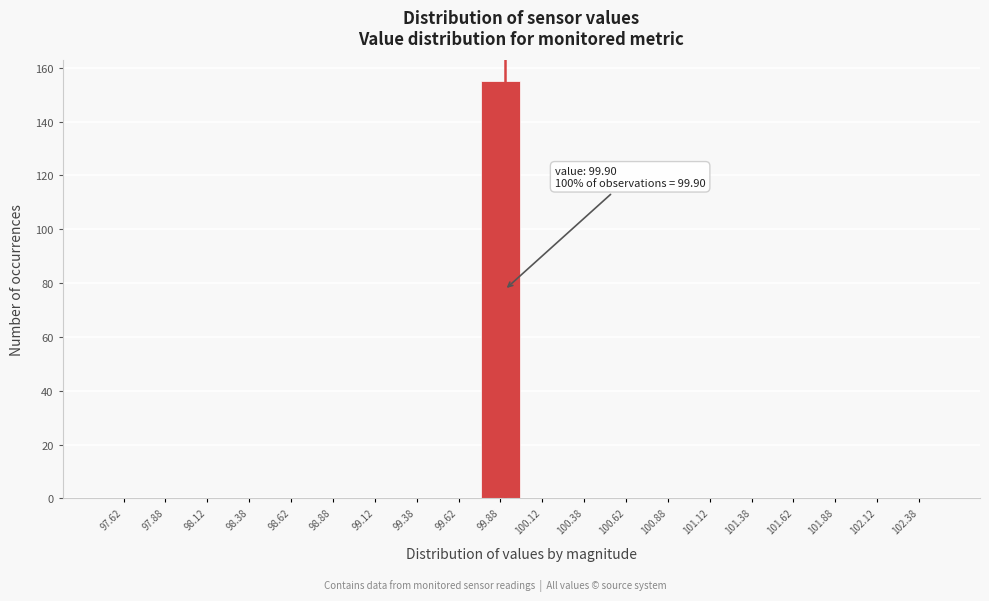

Which range on the x-axis has the tallest bar?

99.75 to 100.00